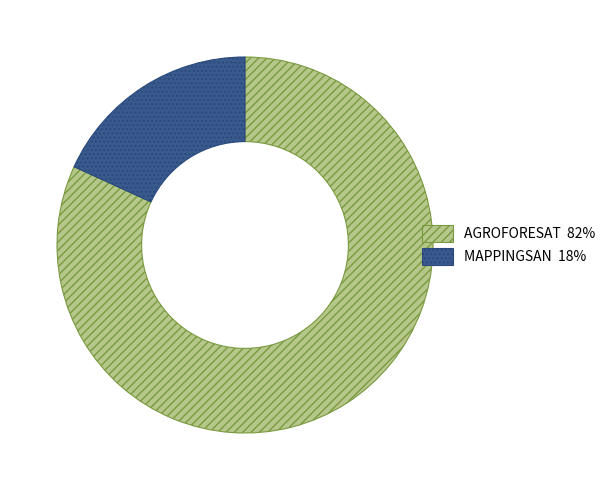

Rank the categories by value from lowest to highest.

MAPPINGSAN, AGROFORESAT